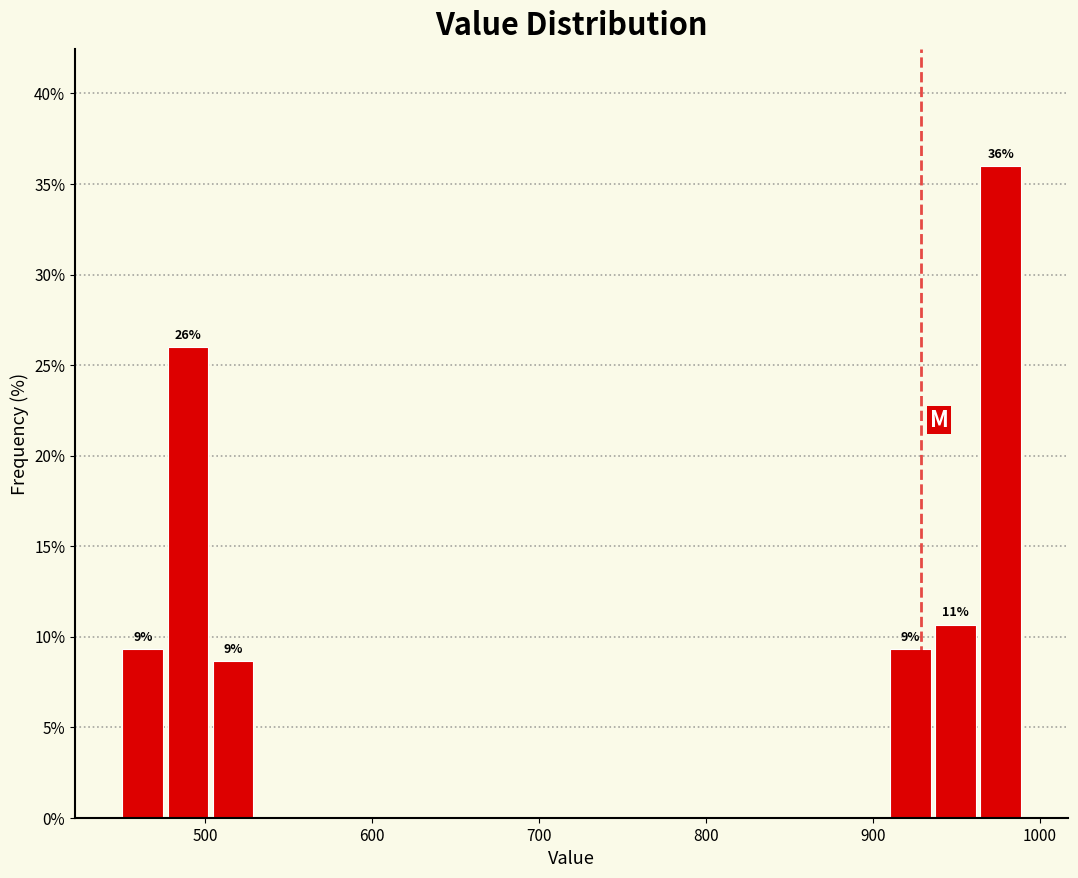

Around what value on the x-axis is the tallest bar? Give the approximate position of its centre, as read against the axis.

980